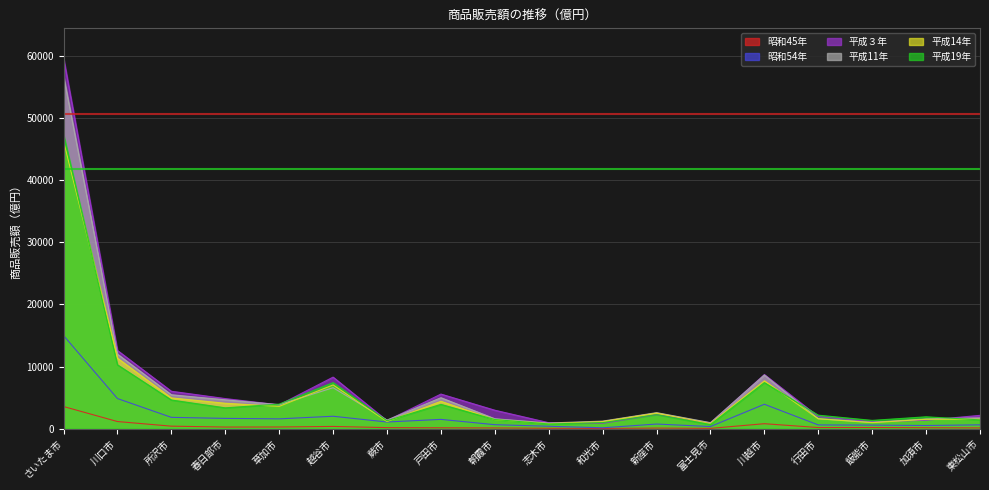

Reading left to right, list all the values displayed in this chart.

昭和45年: さいたま市=3574	川口市=1158	所沢市=413	春日部市=271	草加市=281	越谷市=369	蕨市=179	戸田市=152	朝霞市=130	志木市=76	和光市=47	新座市=109	富士見市=60	川越市=809	行田市=190	飯能市=196	加須市=164	東松山市=134
昭和54年: さいたま市=15001	川口市=4856	所沢市=1830	春日部市=1664	草加市=1590	越谷市=2007	蕨市=1083	戸田市=1504	朝霞市=652	志木市=399	和光市=153	新座市=754	富士見市=356	川越市=3937	行田市=610	飯能市=580	加須市=523	東松山市=625
平成３年: さいたま市=59643	川口市=12592	所沢市=6029	春日部市=4851	草加市=3840	越谷市=8305	蕨市=1301	戸田市=5577	朝霞市=2979	志木市=971	和光市=868	新座市=2267	富士見市=926	川越市=8714	行田市=1963	飯能市=1113	加須市=1361	東松山市=2154
平成11年: さいたま市=56754	川口市=12008	所沢市=5467	春日部市=4658	草加市=3871	越谷市=6599	蕨市=1390	戸田市=4991	朝霞市=1605	志木市=922	和光市=1226	新座市=2589	富士見市=979	川越市=8639	行田市=1614	飯能市=1023	加須市=1579	東松山市=1751
平成14年: さいたま市=46276	川口市=11355	所沢市=4957	春日部市=4099	草加市=3599	越谷市=7049	蕨市=1157	戸田市=4413	朝霞市=1453	志木市=822	和光市=1149	新座市=2517	富士見市=834	川越市=7713	行田市=1598	飯能市=980	加須市=1514	東松山市=1528
平成19年: さいたま市=47341	川口市=10287	所沢市=4623	春日部市=3362	草加市=3958	越谷市=7426	蕨市=1281	戸田市=3920	朝霞市=1480	志木市=770	和光市=984	新座市=2270	富士見市=682	川越市=7421	行田市=2177	飯能市=1342	加須市=1920	東松山市=1427